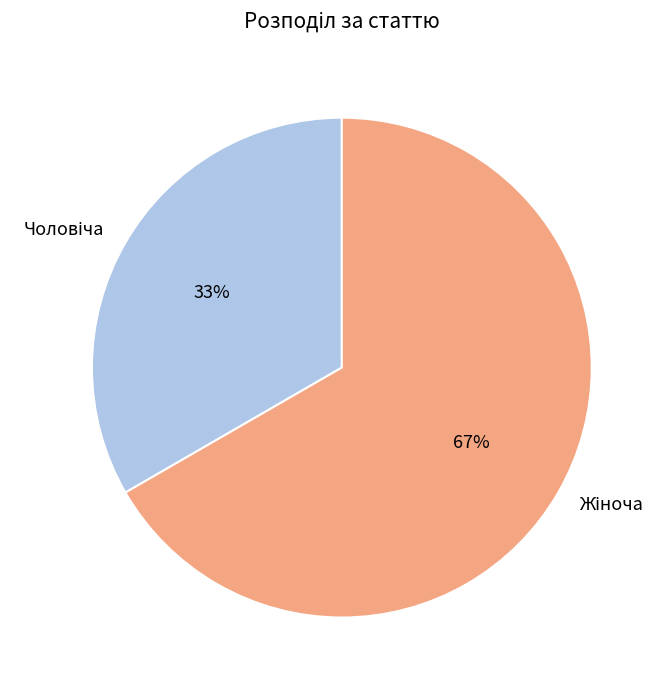

To the nearest percent, what is the average slice percentage?

50%